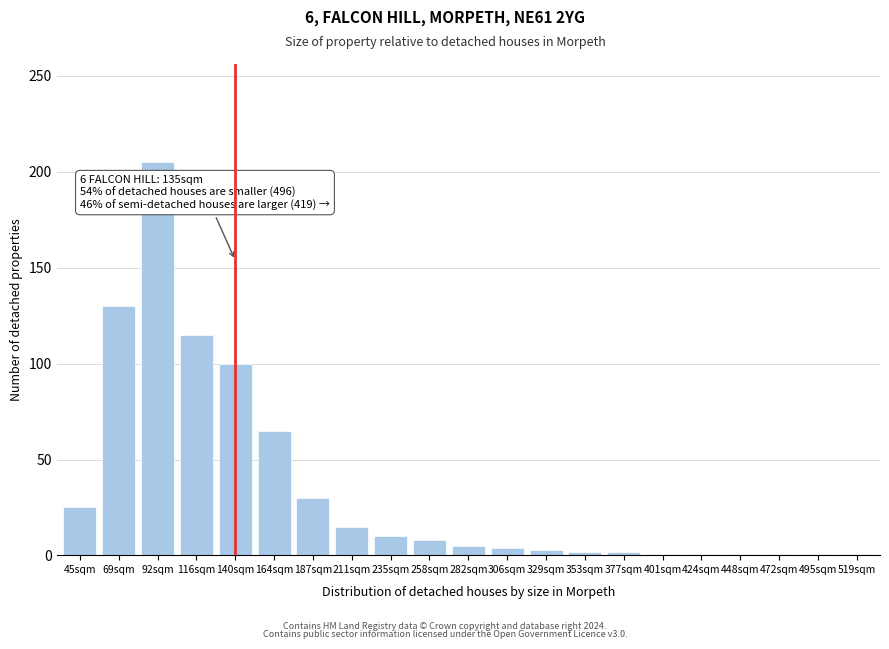

At which label is the value closest to 103?

140sqm